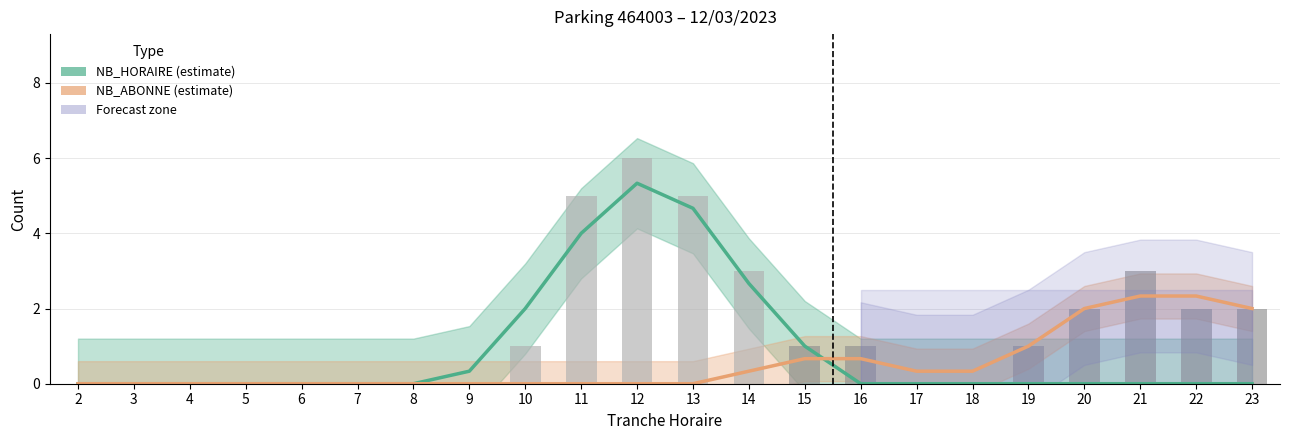

At which category does the chart reach its minimum across all series?

2